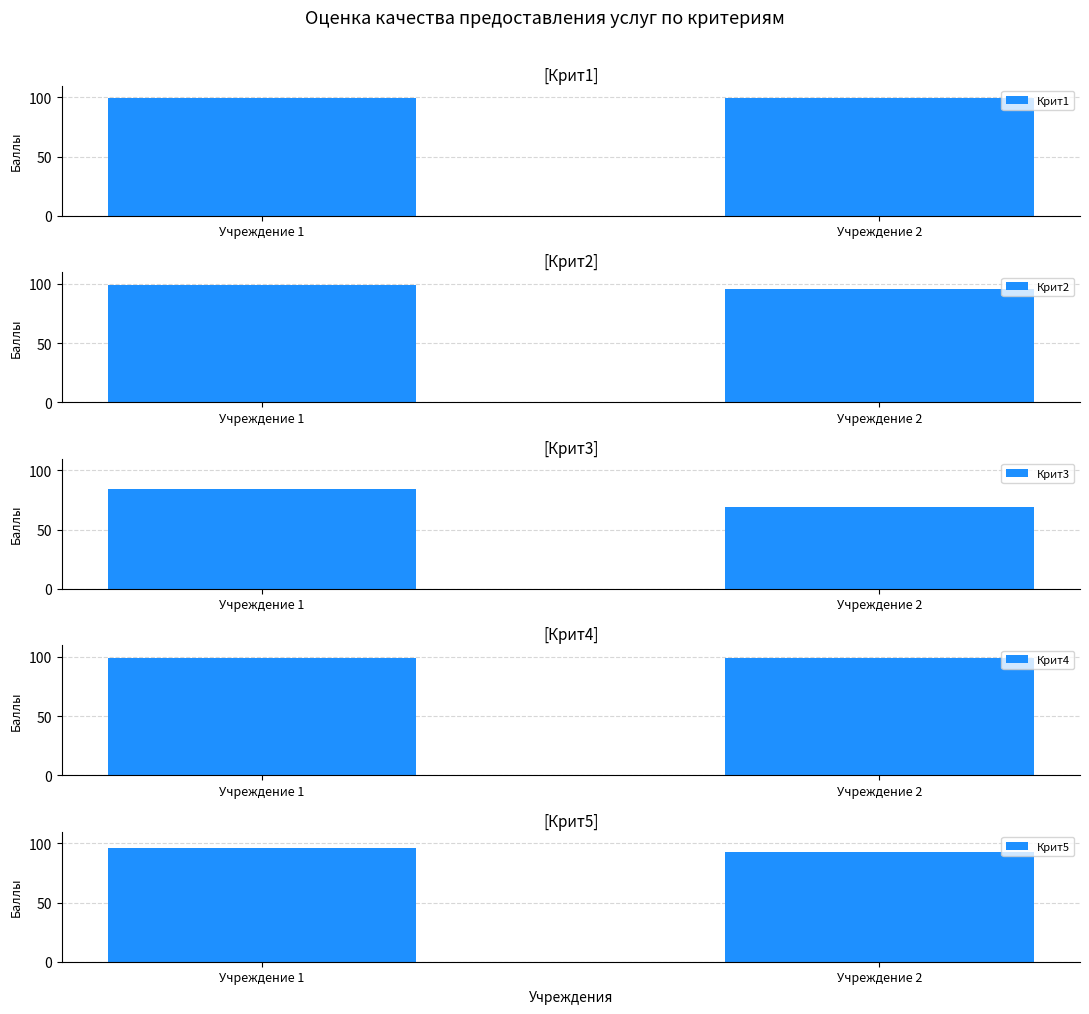

Rank the categories by Крит3 value from highest to lowest.

Учреждение 1, Учреждение 2